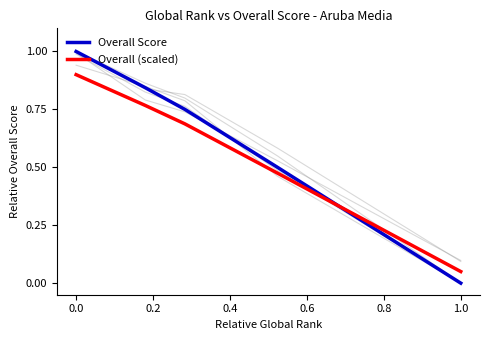

Read the Overall (scaled) value at 0.0.

0.9